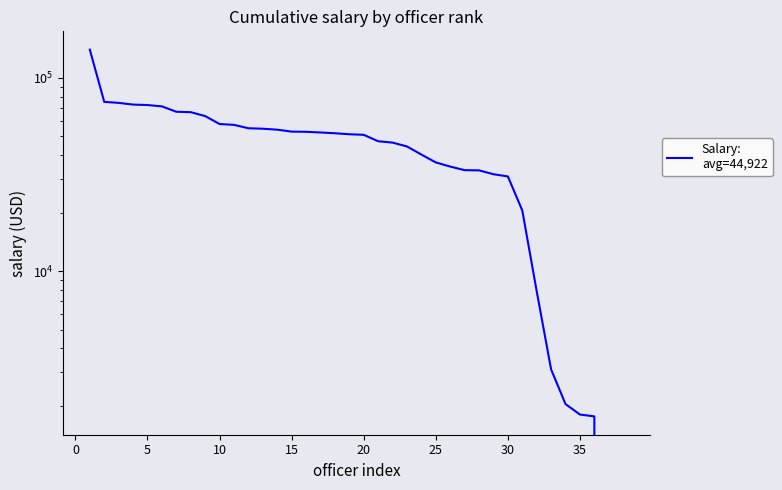

What is the greatest value displayed?

139852.8